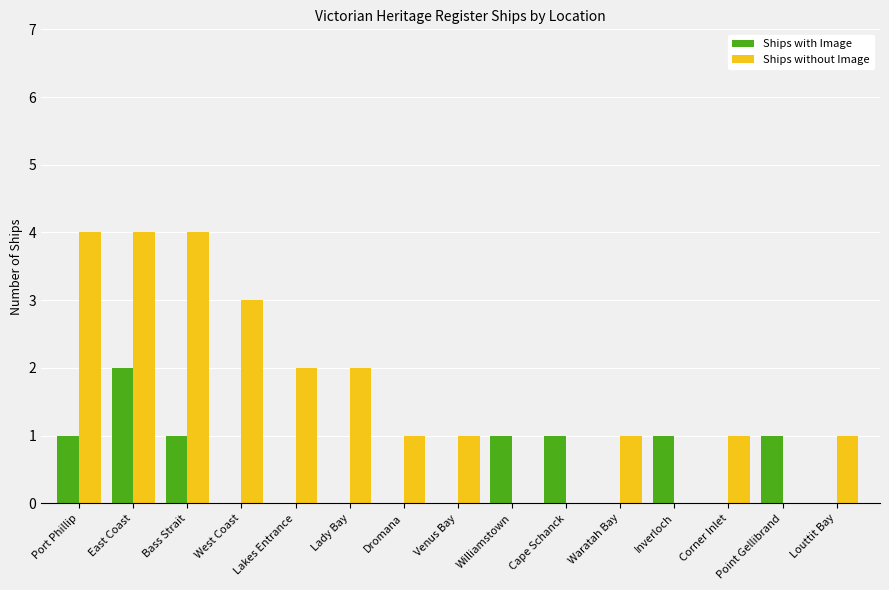

How many groups of bars are there?

15